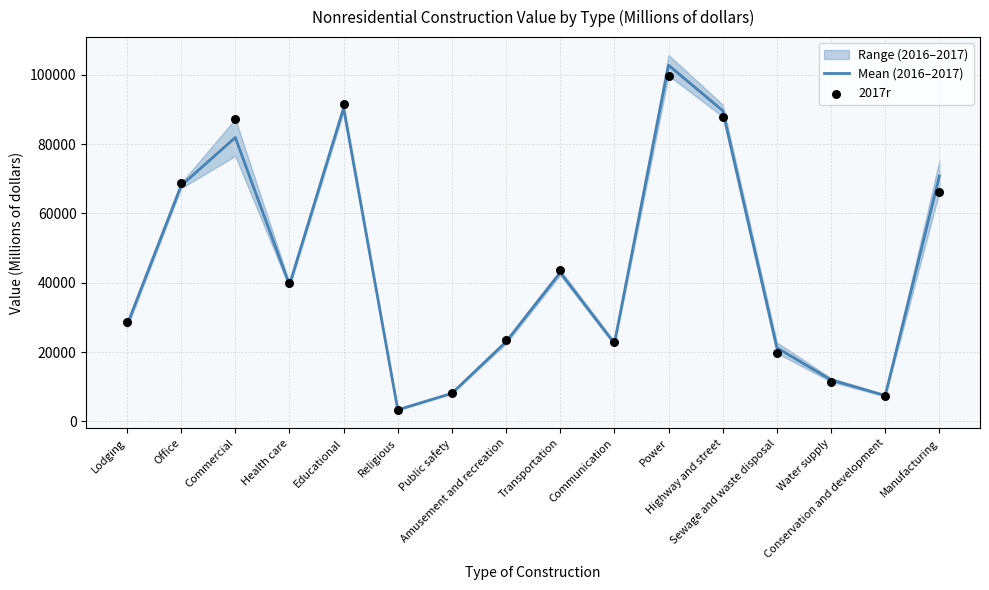

Is the value of 2017r at Conservation and development greater than the value of Mean (2016–2017) at Public safety?

No